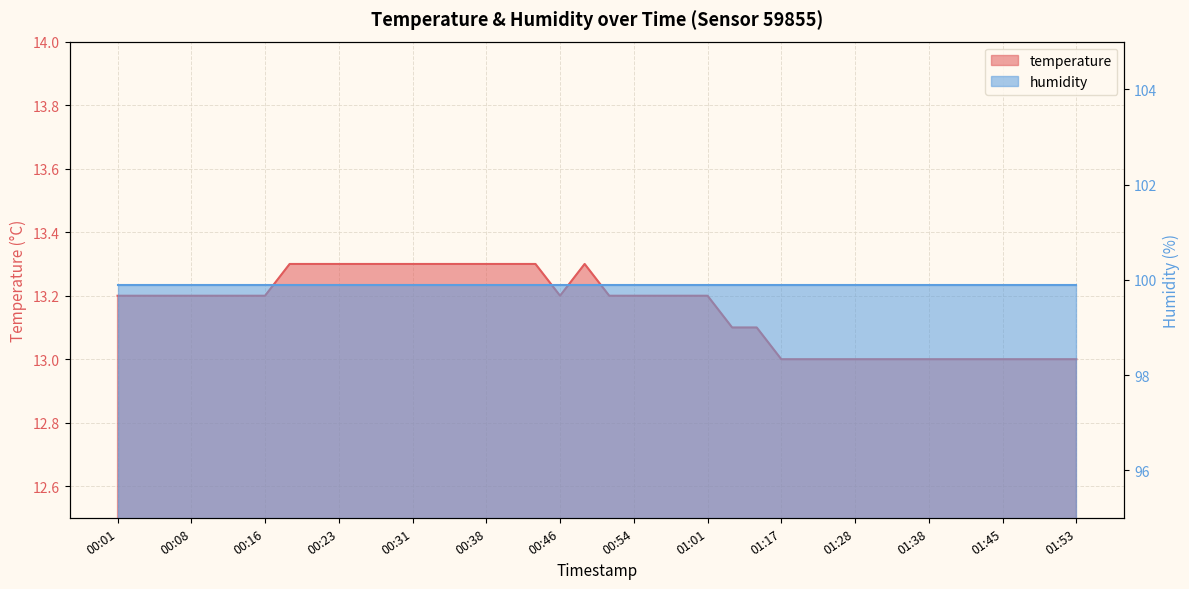

What is the sum of the values at 01:22 and 00:28?

26.3